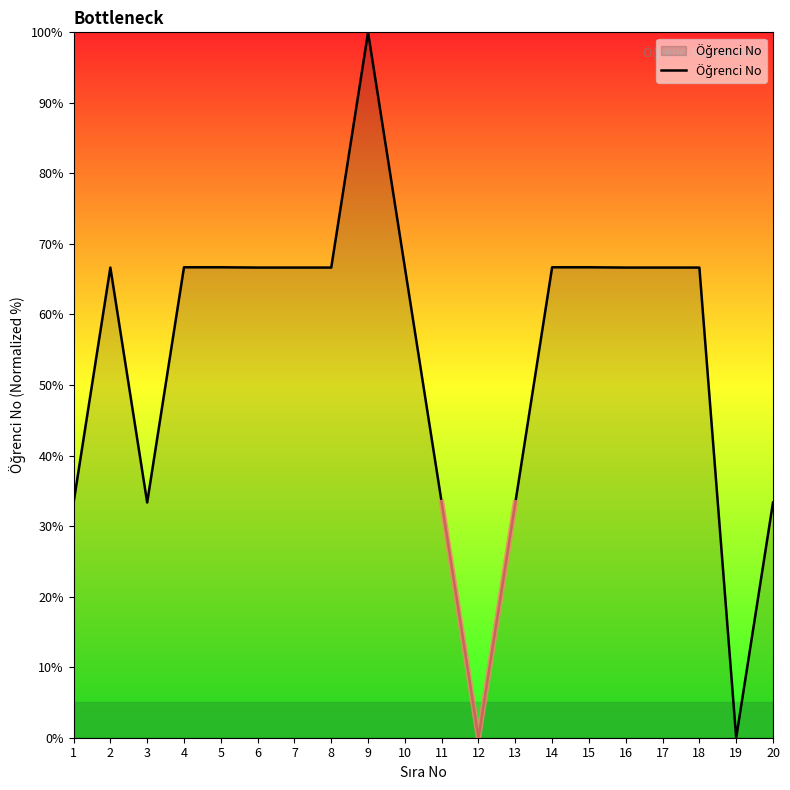

How many categories are shown in the chart?

20